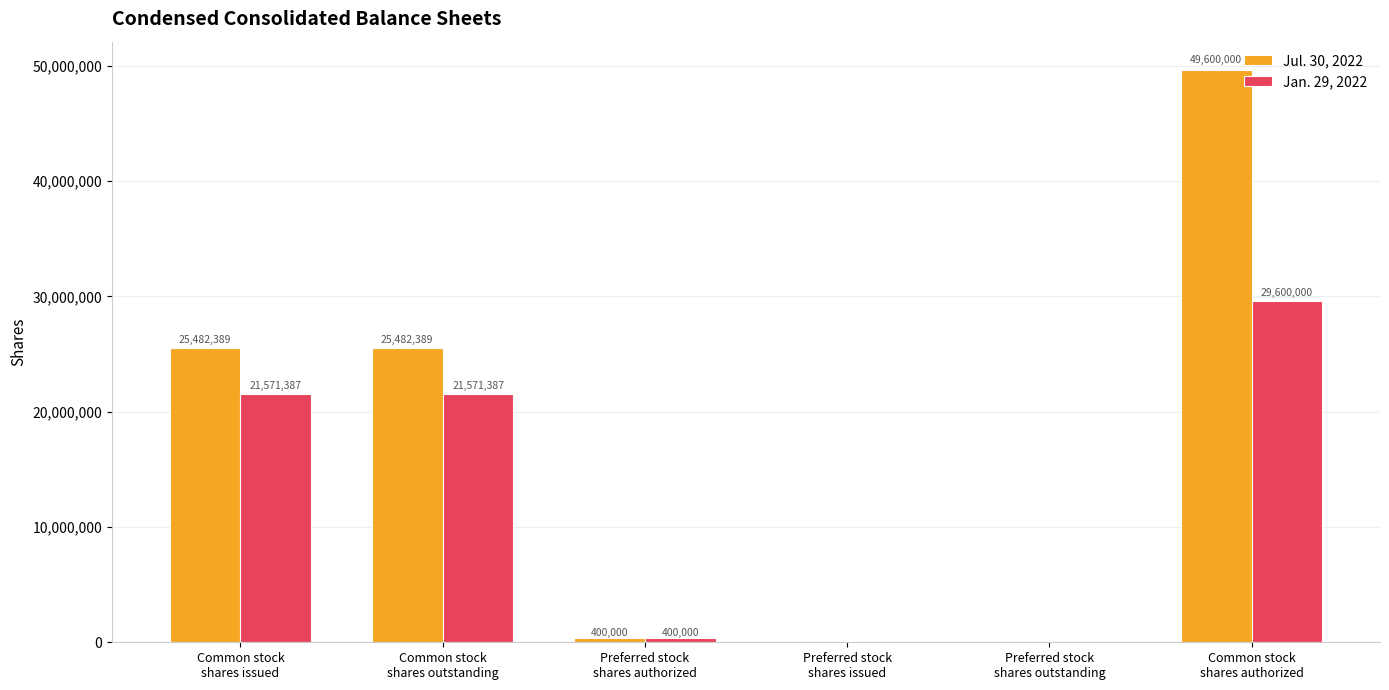

What is the sum of the Jul. 30, 2022 values at Preferred stock
shares authorized and Preferred stock
shares issued?

400000